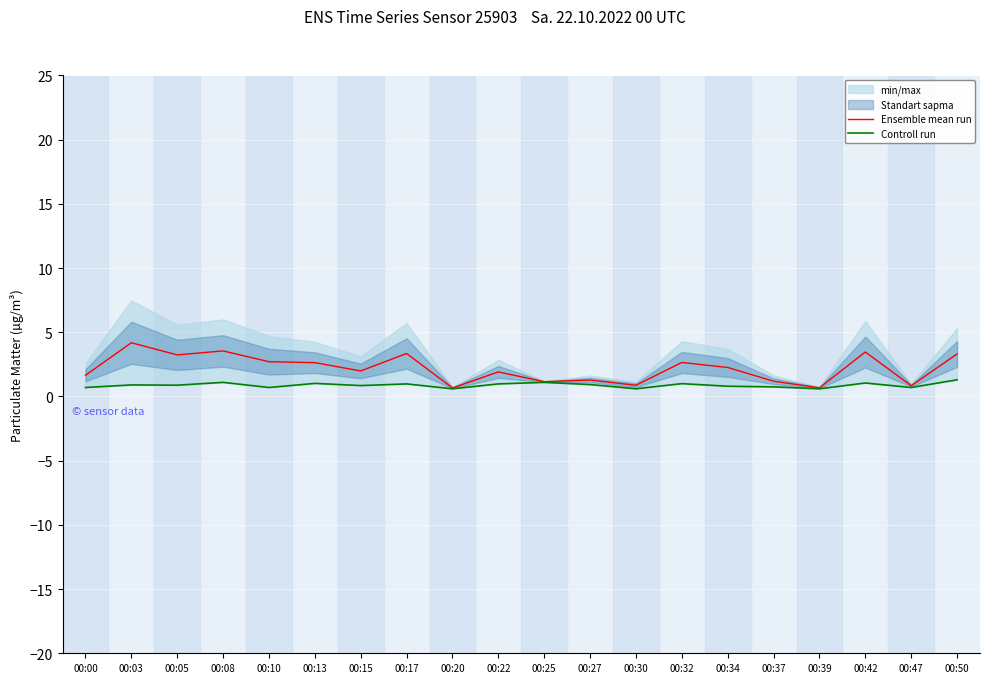

What is the greatest value displayed?

4.2